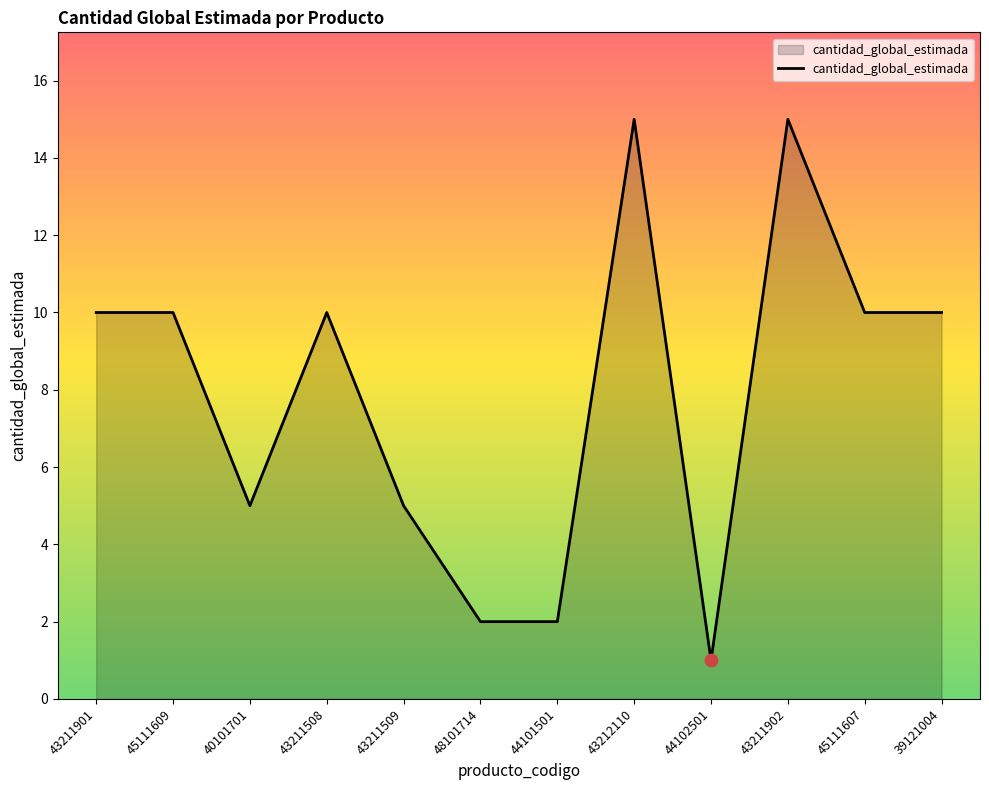

Which has a higher value, 43212110 or 44101501?

43212110